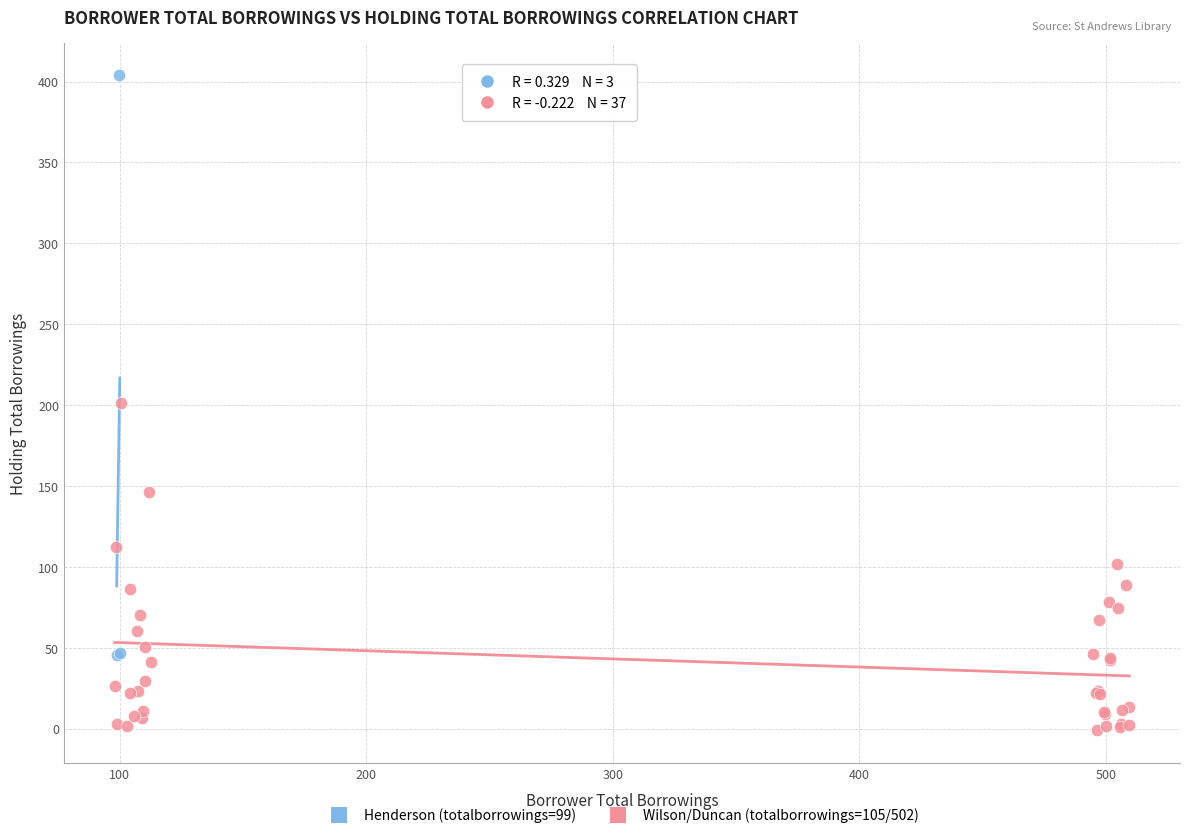

Which series contains the highest Y value?

Henderson (totalborrowings=99)